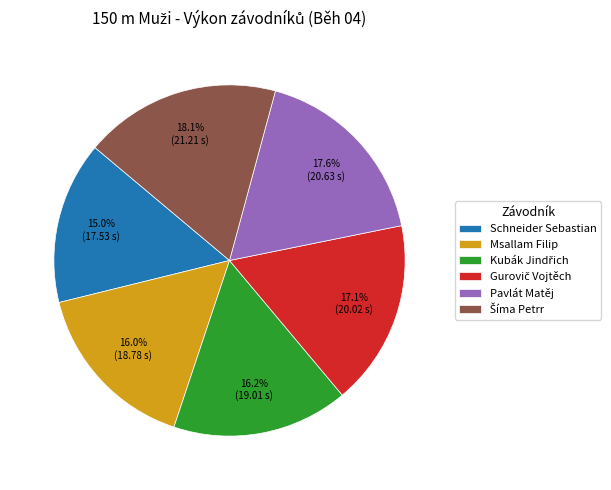

What percentage is NOT represented by Pavlát Matěj?

82.4%